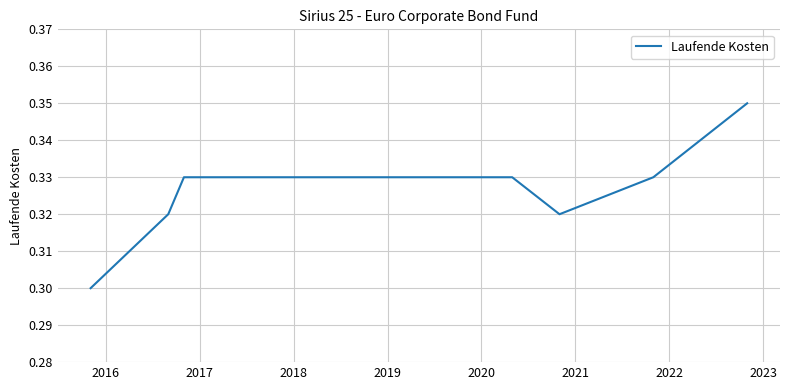

Reading left to right, what are all the values shown in this chart?

0.3	0.3	0.3	0.3	0.3	0.3	0.3	0.3	0.3	0.3	0.3	0.3